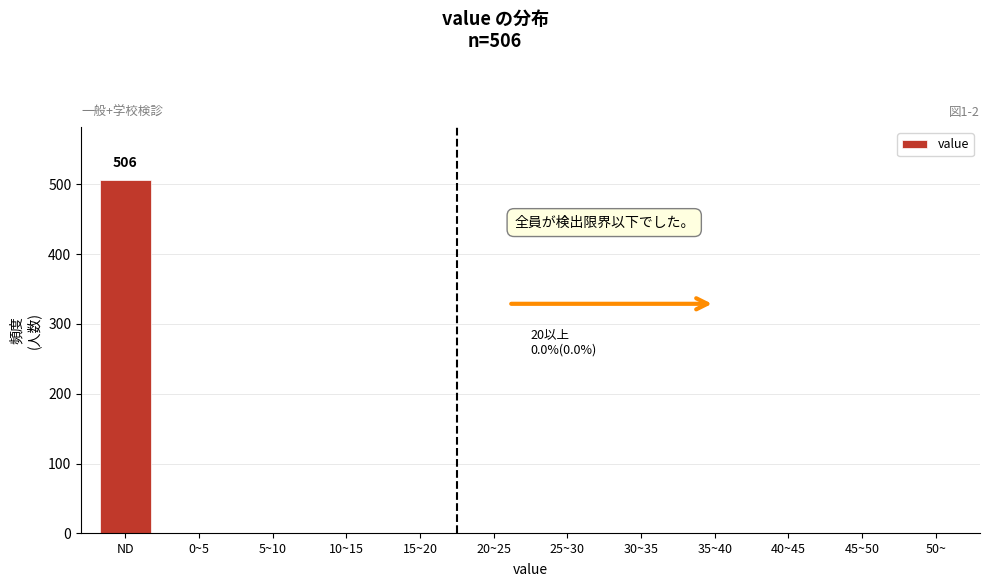

Reading left to right, transcribe all the data shown in this chart.

ND=506	0~5=0	5~10=0	10~15=0	15~20=0	20~25=0	25~30=0	30~35=0	35~40=0	40~45=0	45~50=0	50~=0